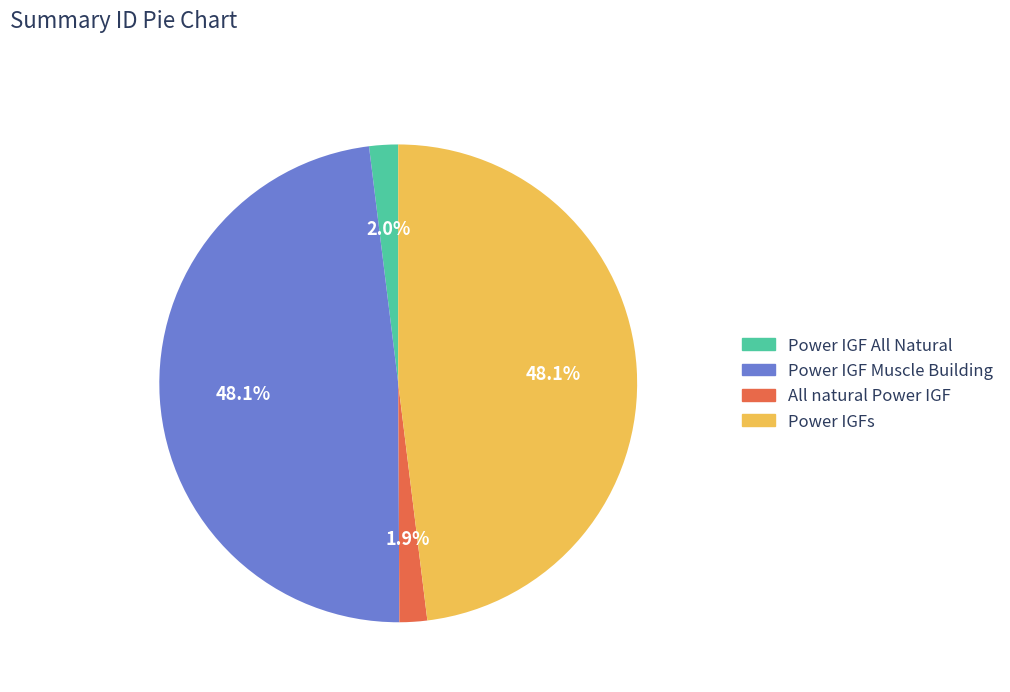

Which has a higher value, Power IGFs or All natural Power IGF?

Power IGFs